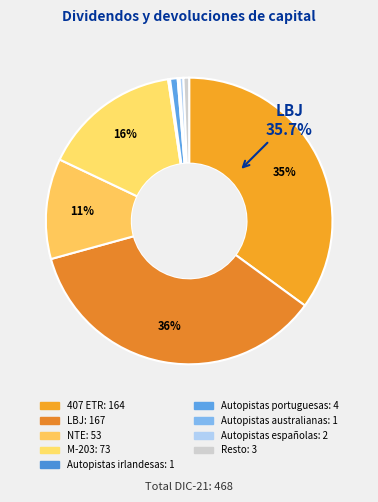

Is there any slice that represents more than half of the pie?

No